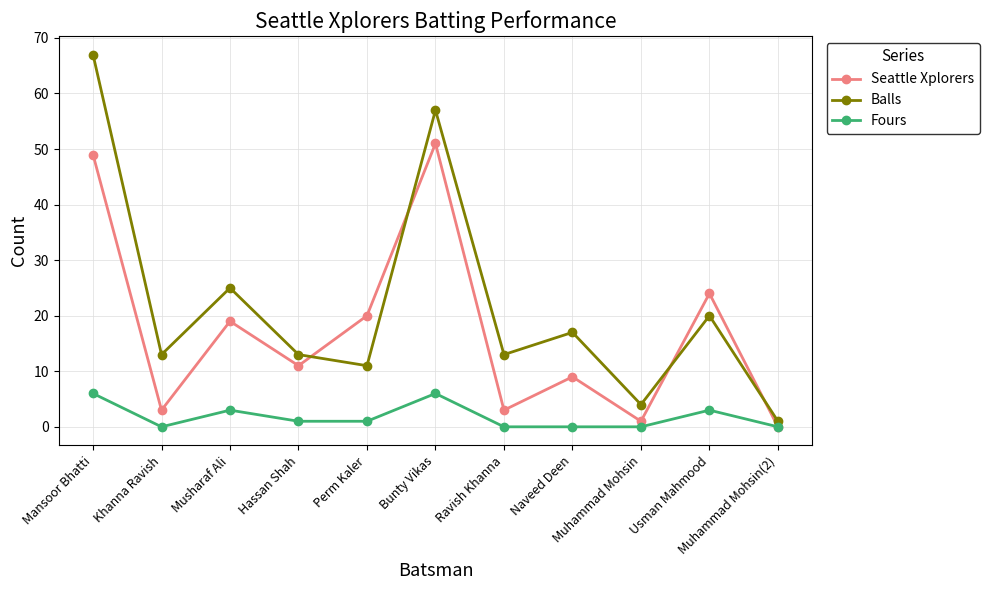

At which category does the chart reach its peak across all series?

Mansoor Bhatti